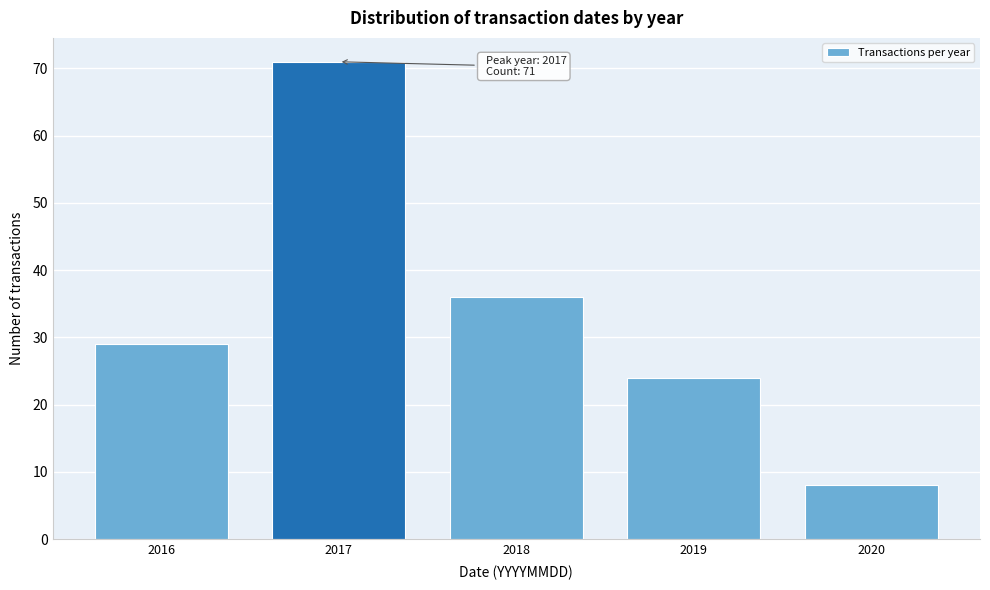

Reading left to right, what are all the values shown in this chart?

2016=29	2017=71	2018=36	2019=24	2020=8